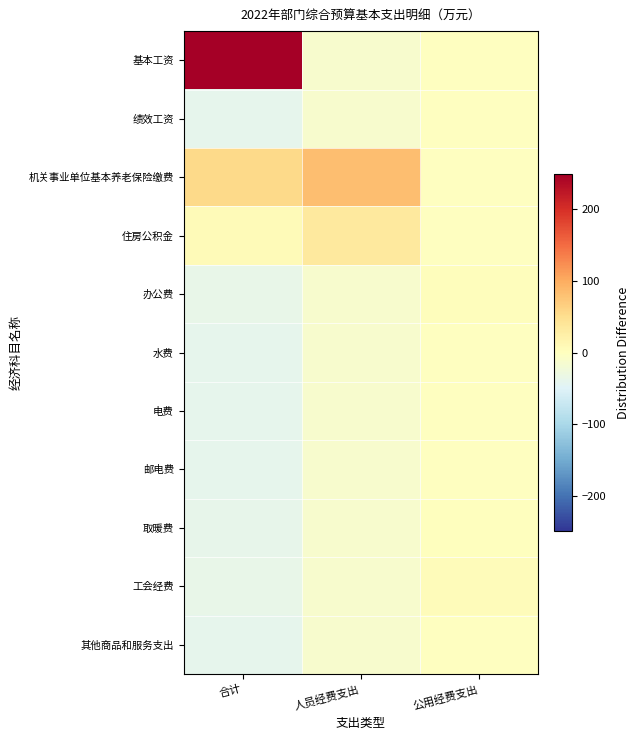

Count the number of categories in the chart.

3